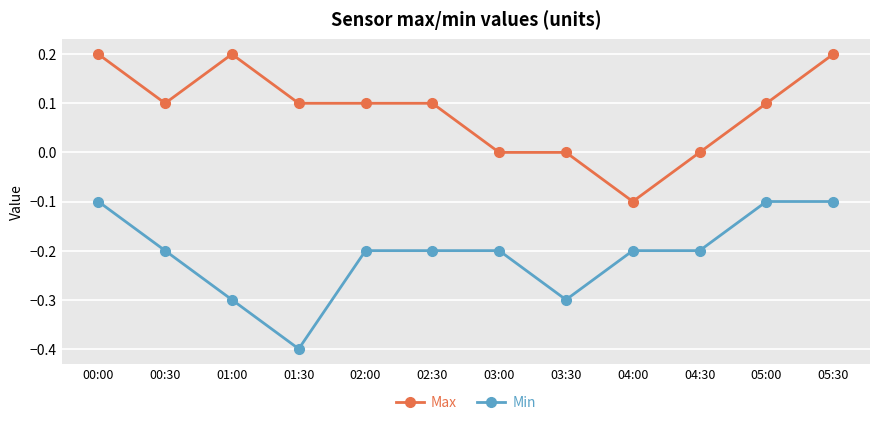

Is the value of Max at 04:30 greater than the value of Min at 02:00?

Yes